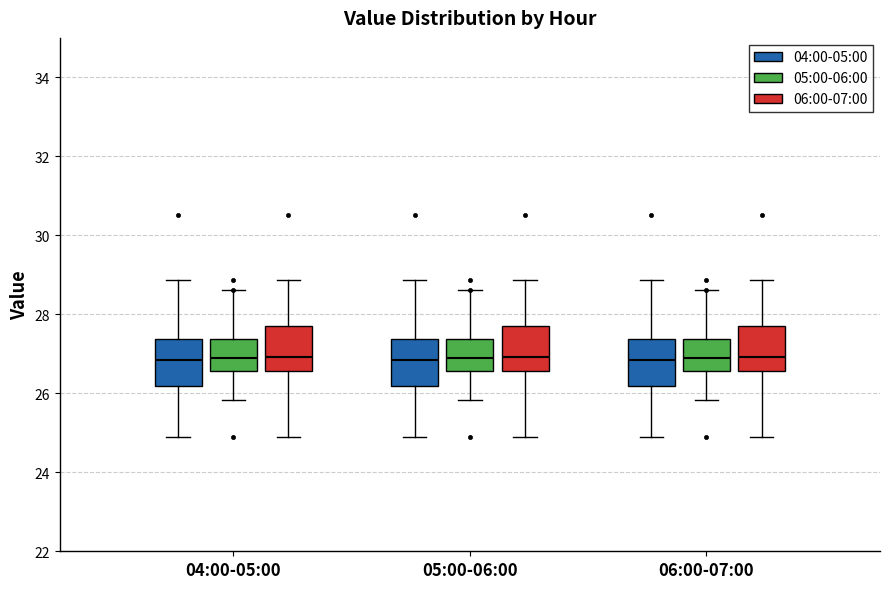

Where does the upper whisker of the box for 04:00-05:00 (04:00-05:00) end on the y-axis? The values are not printed on the chart, so give them approximately, as read against the axis.

28.8